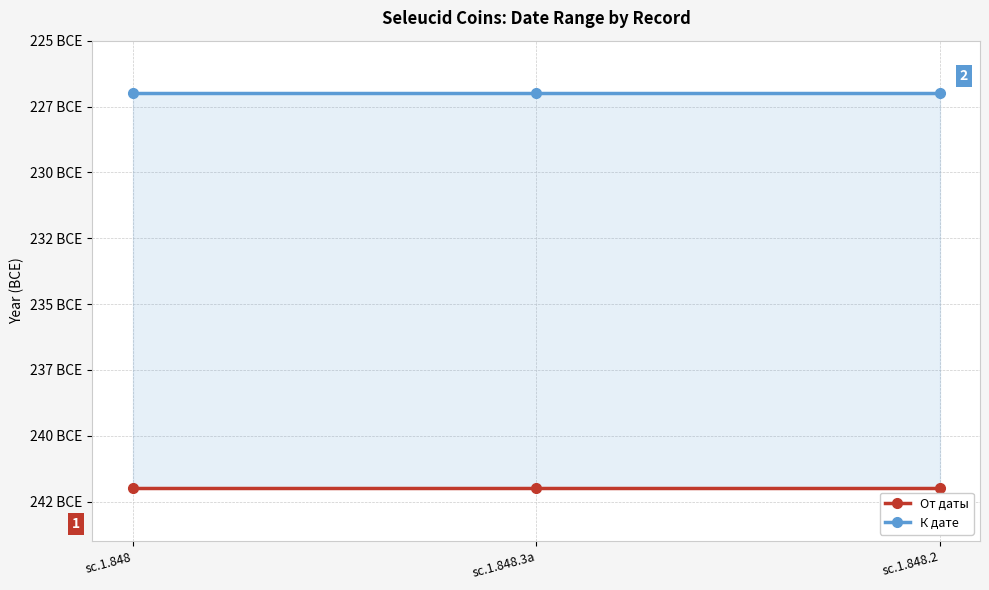

Rank the series by their average value, from highest to lowest.

К дате, От даты